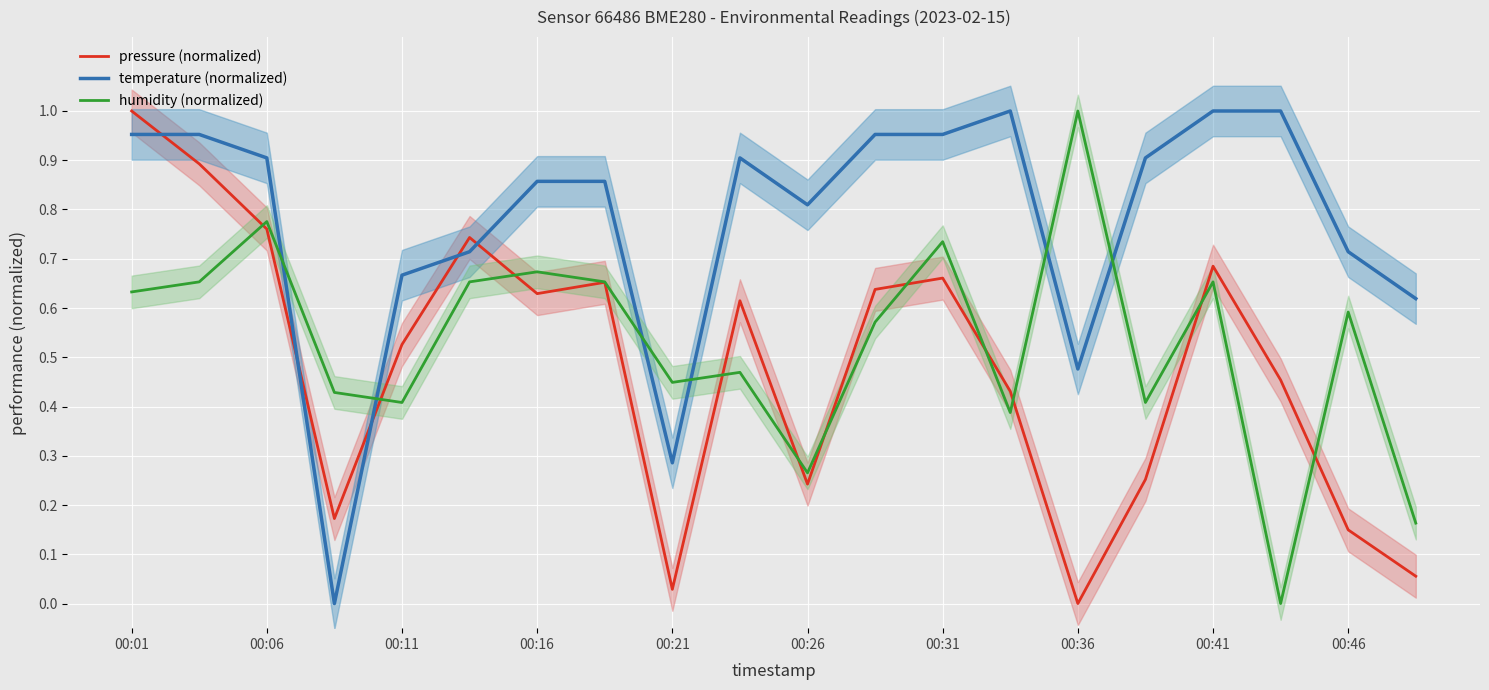

What is the sum of all humidity (normalized) values?

10.6